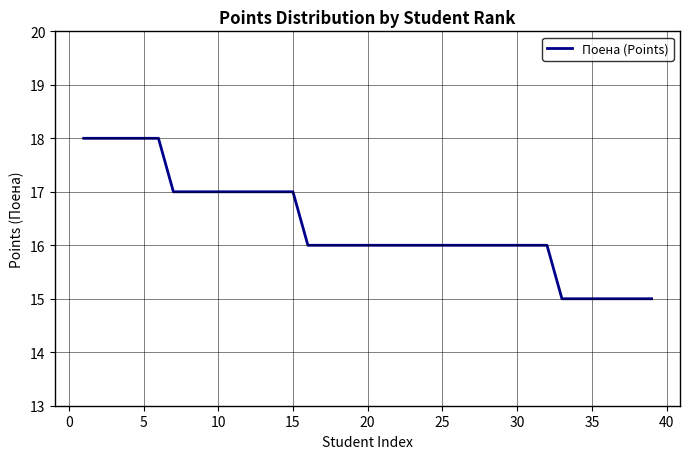

How many lines are shown in the chart?

1